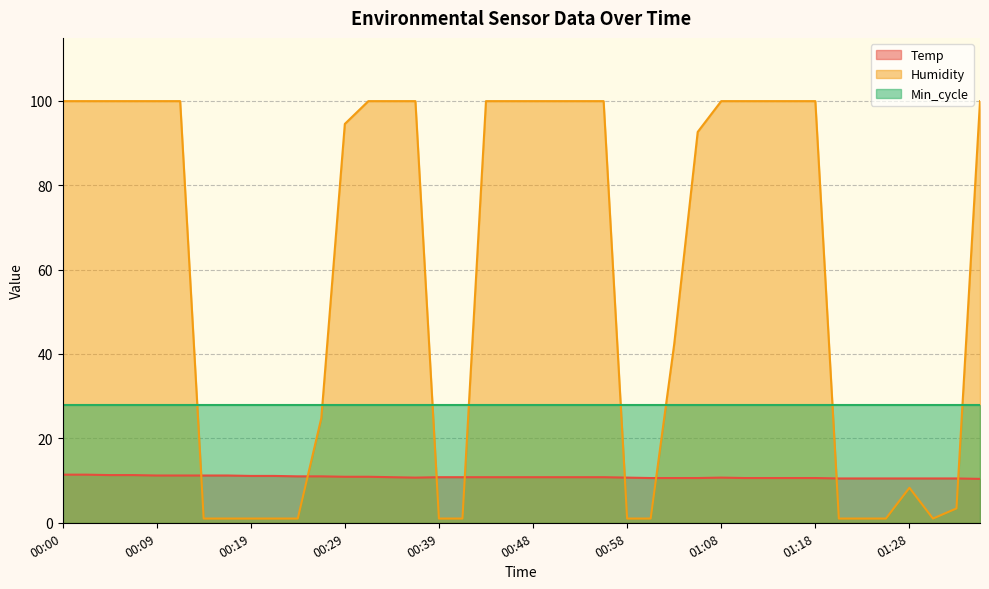

True or false: Humidity and Temp intersect in this chart.

True